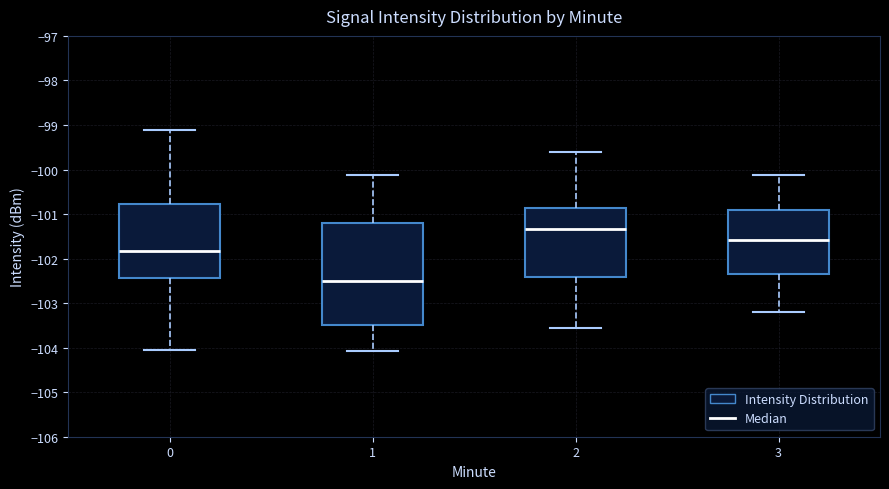

Which box is the tallest, from its lower edge to its upper edge?

1